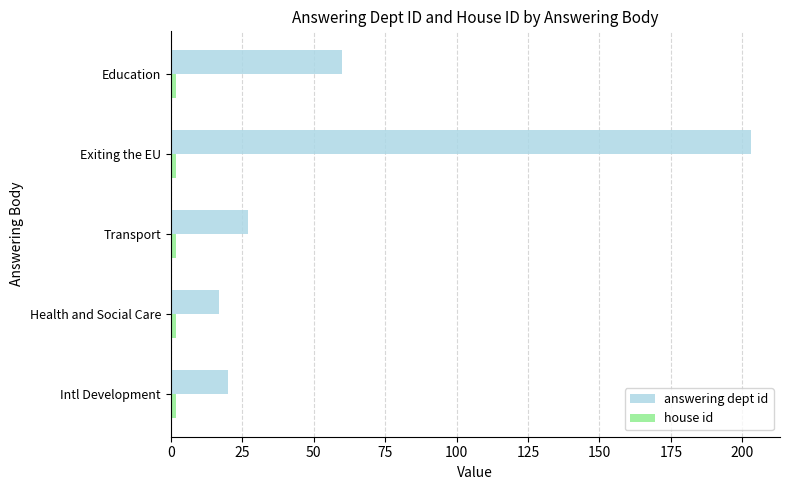

At which category is the sum across all series the highest?

Exiting the EU